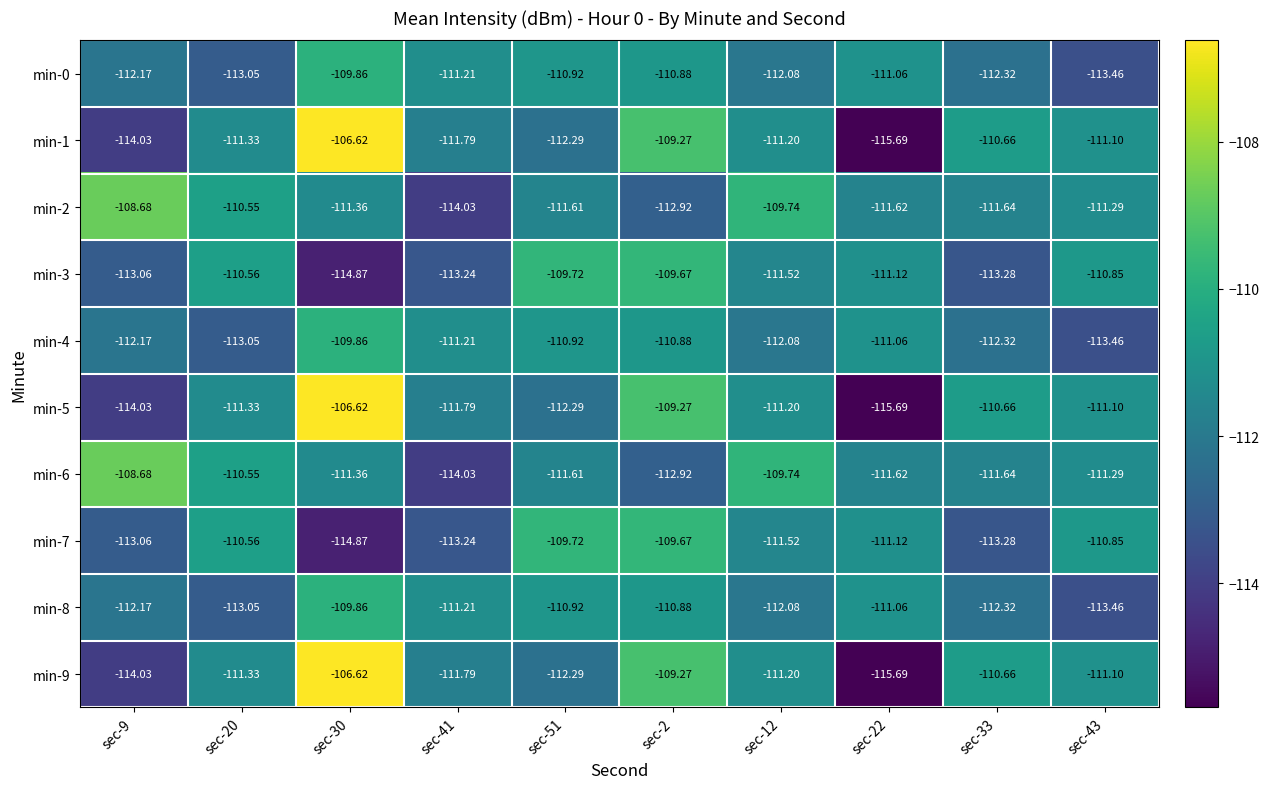

Which series has the largest range (max minus min)?

min-1